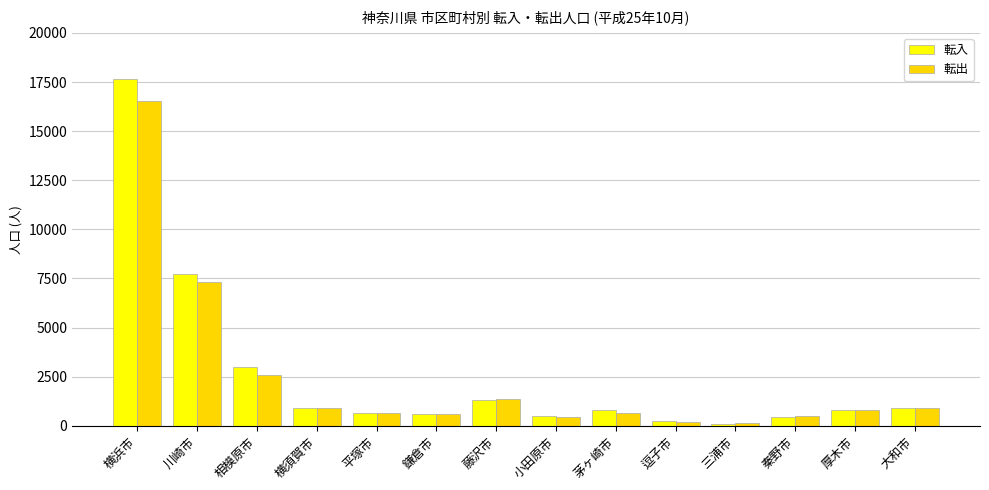

What are all the series names shown in the legend?

転入, 転出